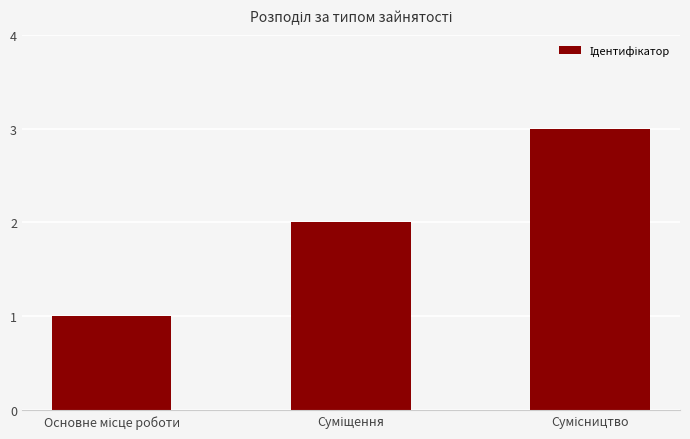

What is the maximum value shown in the chart?

3